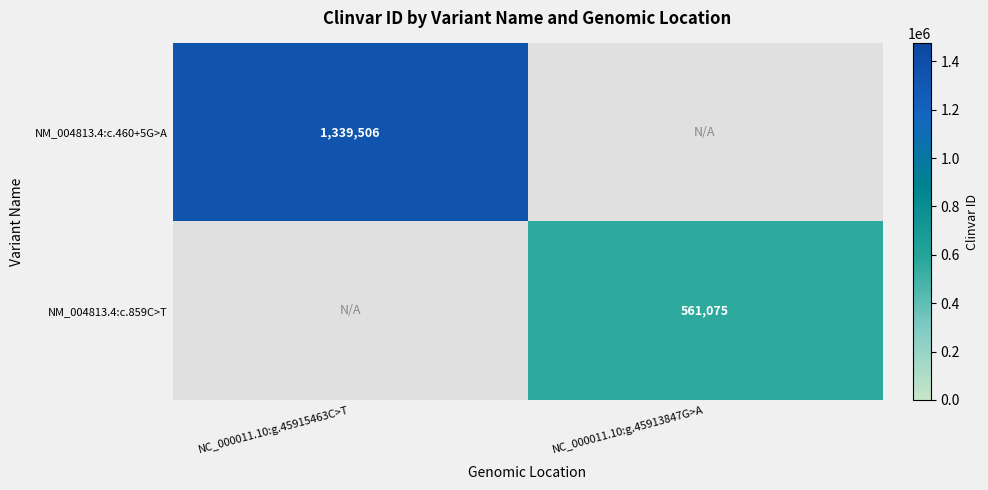

Is the value of NM_004813.4:c.460+5G>A at NC_000011.10:g.45915463C>T greater than the value of NM_004813.4:c.859C>T at NC_000011.10:g.45915463C>T?

No